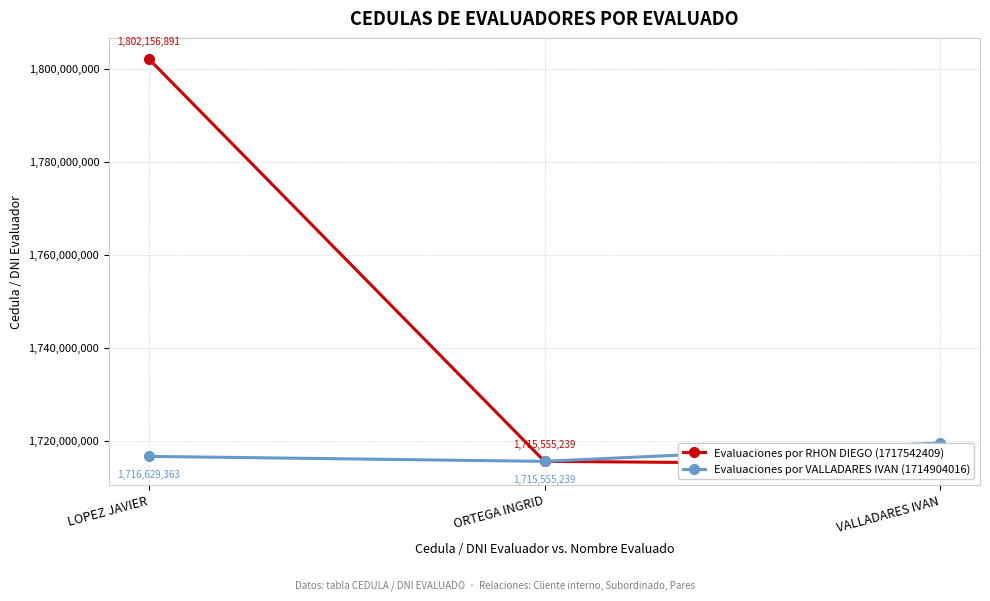

Count the number of data series in this chart.

2